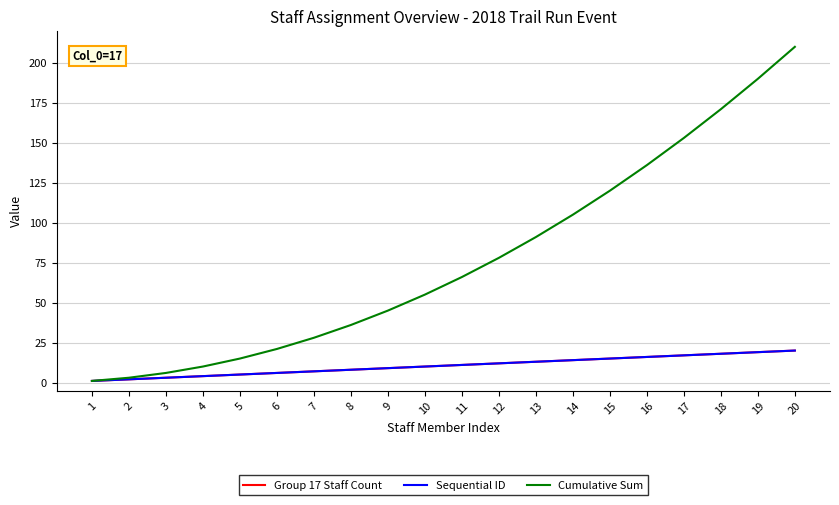

Is this an area chart (filled region under the line)?

No